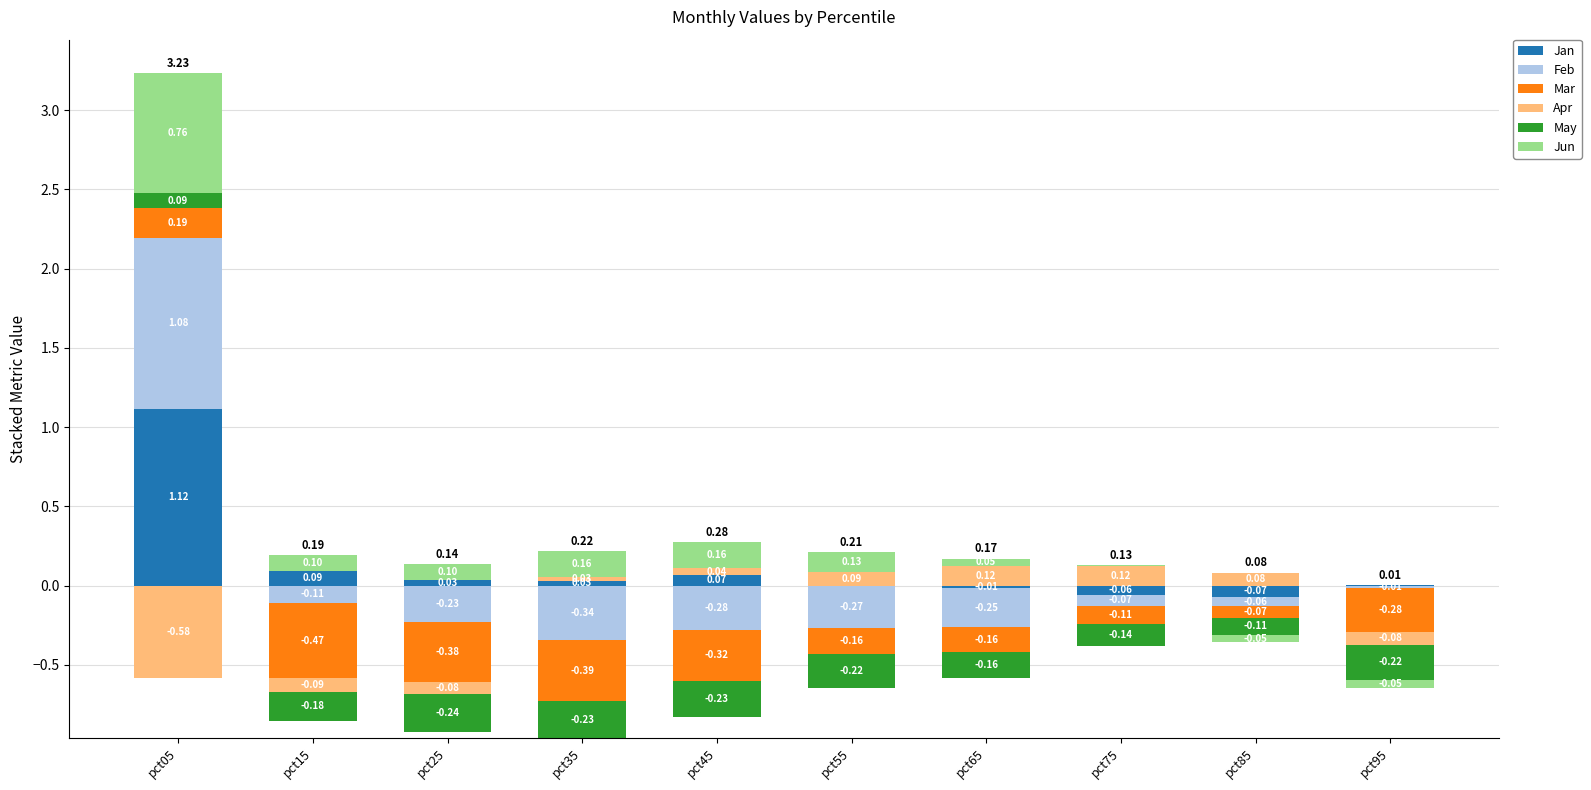

True or false: Jun has a value of 0.1 at pct15.

True